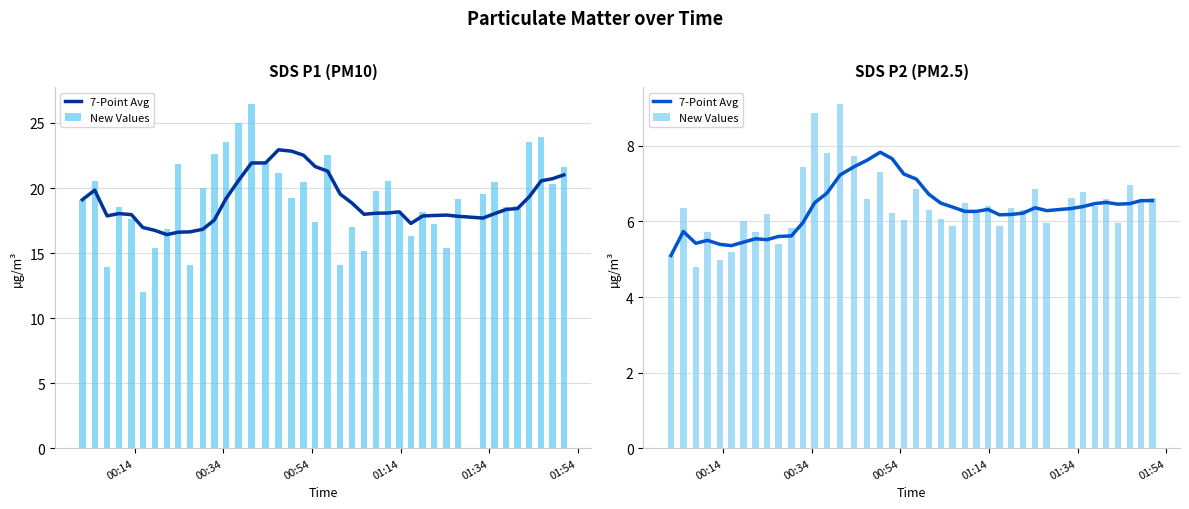

What is the difference between the maximum and second lowest values in the New Values series?

4.1